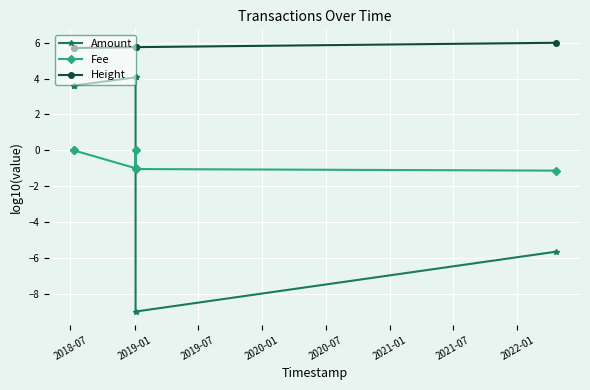

What is the average value of the Height series?

5.8